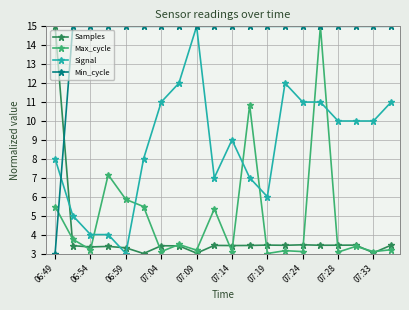

True or false: Samples has more than 1 interior local peaks.

True